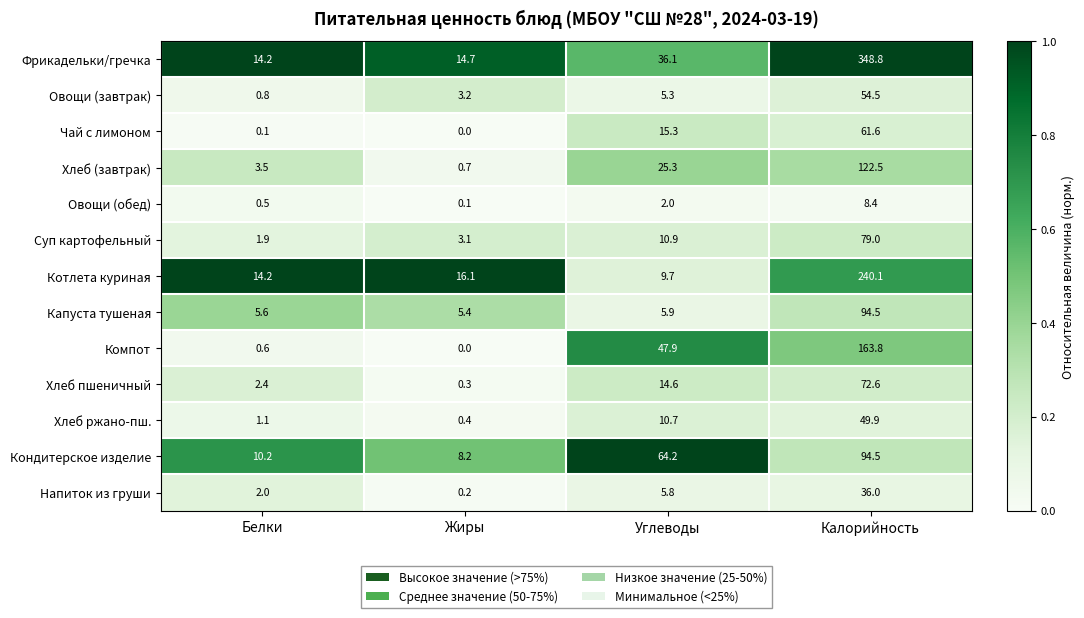

What is the total value across all series at Белки?

57.1